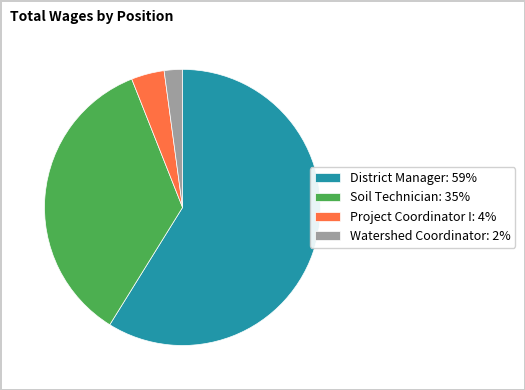

What is the largest slice in the pie chart?

District Manager